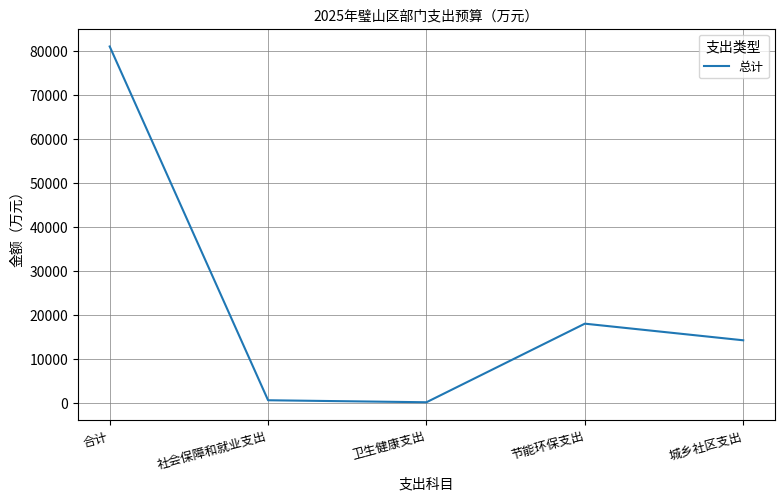

Where is the data nearest to the value 40564?

节能环保支出